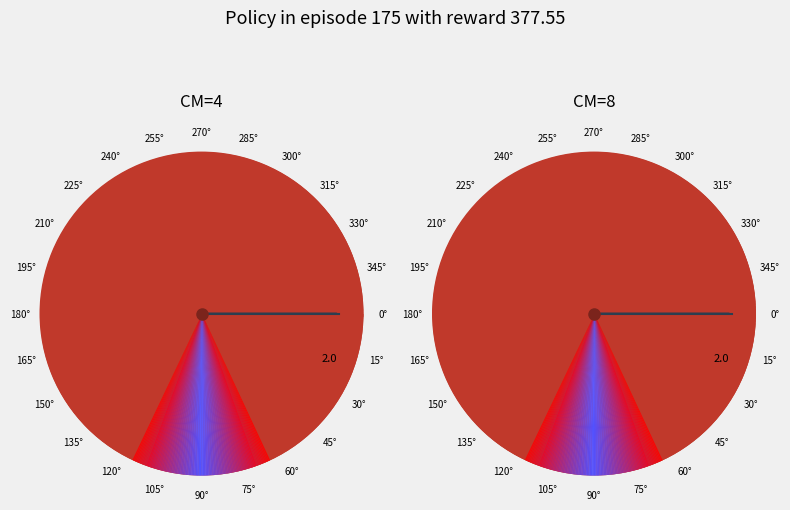

Does 0° represent more than half of the total?

Yes